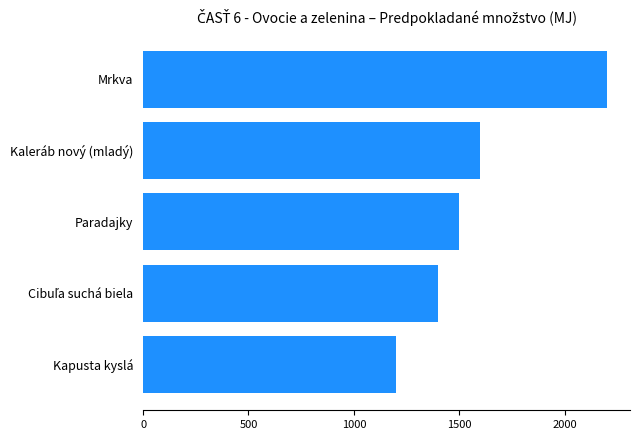

Is it true that the value at Mrkva is 715?

False